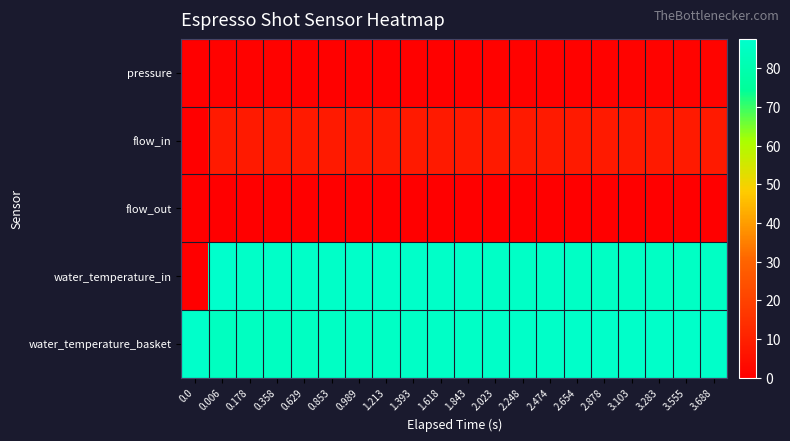

Reading right to left, what are all the values shown in this chart?

pressure: 3.688=1.5	3.555=1.4	3.283=1.2	3.103=1.1	2.878=1.0	2.654=0.9	2.474=0.8	2.248=0.7	2.023=0.7	1.843=0.6	1.618=0.6	1.393=0.7	1.213=0.6	0.989=0.7	0.853=0.7	0.629=0.7	0.358=0.7	0.178=0.7	0.006=0.7	0.0=0.0
flow_in: 3.688=8.0	3.555=8.0	3.283=8.0	3.103=8.0	2.878=7.9	2.654=8.0	2.474=8.0	2.248=8.0	2.023=8.0	1.843=8.0	1.618=8.0	1.393=8.0	1.213=8.1	0.989=8.1	0.853=8.0	0.629=8.0	0.358=8.0	0.178=8.0	0.006=8.0	0.0=0.0
flow_out: 3.688=0.0	3.555=0.0	3.283=0.0	3.103=0.0	2.878=0.0	2.654=0.0	2.474=0.0	2.248=0.0	2.023=0.0	1.843=0.0	1.618=0.0	1.393=0.0	1.213=0.0	0.989=0.0	0.853=0.0	0.629=0.0	0.358=0.0	0.178=0.0	0.006=0.0	0.0=0.0
water_temperature_in: 3.688=85.2	3.555=85.4	3.283=85.5	3.103=85.3	2.878=85.5	2.654=85.5	2.474=85.9	2.248=85.9	2.023=86.1	1.843=86.3	1.618=86.3	1.393=86.6	1.213=86.6	0.989=86.6	0.853=86.5	0.629=86.3	0.358=86.2	0.178=86.4	0.006=87.6	0.0=0.0
water_temperature_basket: 3.688=86.7	3.555=86.8	3.283=86.7	3.103=86.7	2.878=86.6	2.654=86.5	2.474=86.5	2.248=86.4	2.023=86.3	1.843=86.1	1.618=86.0	1.393=85.9	1.213=85.7	0.989=85.5	0.853=85.3	0.629=85.0	0.358=84.8	0.178=84.7	0.006=84.4	0.0=87.0